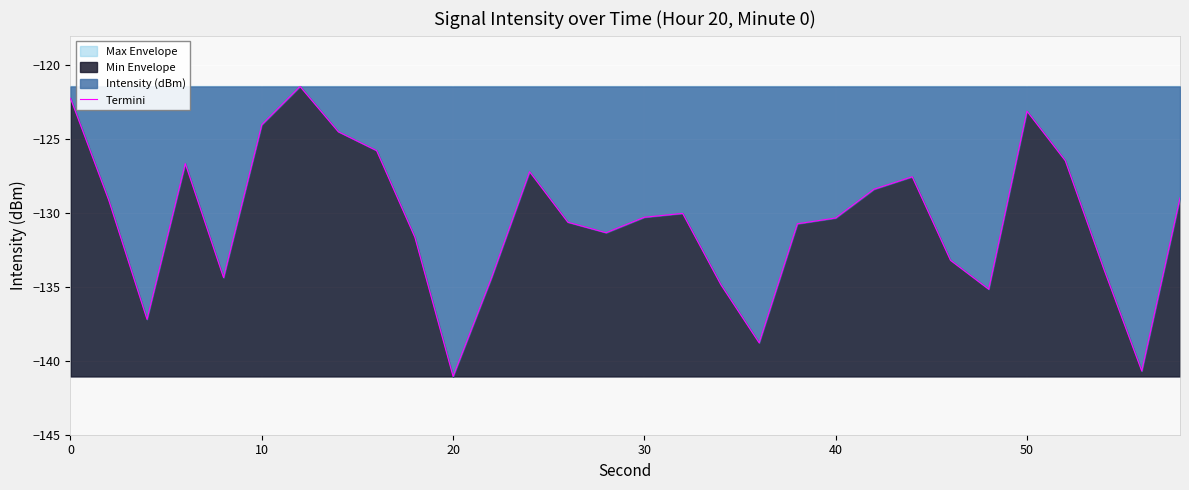

Reading left to right, list all the values displayed in this chart.

-122.2	-129.1	-137.2	-126.6	-134.4	-124.0	-121.4	-124.5	-125.8	-131.6	-141.1	-134.4	-127.2	-130.6	-131.3	-130.3	-130.0	-134.8	-138.8	-130.7	-130.3	-128.4	-127.5	-133.2	-135.2	-123.1	-126.4	-133.7	-140.7	-129.0